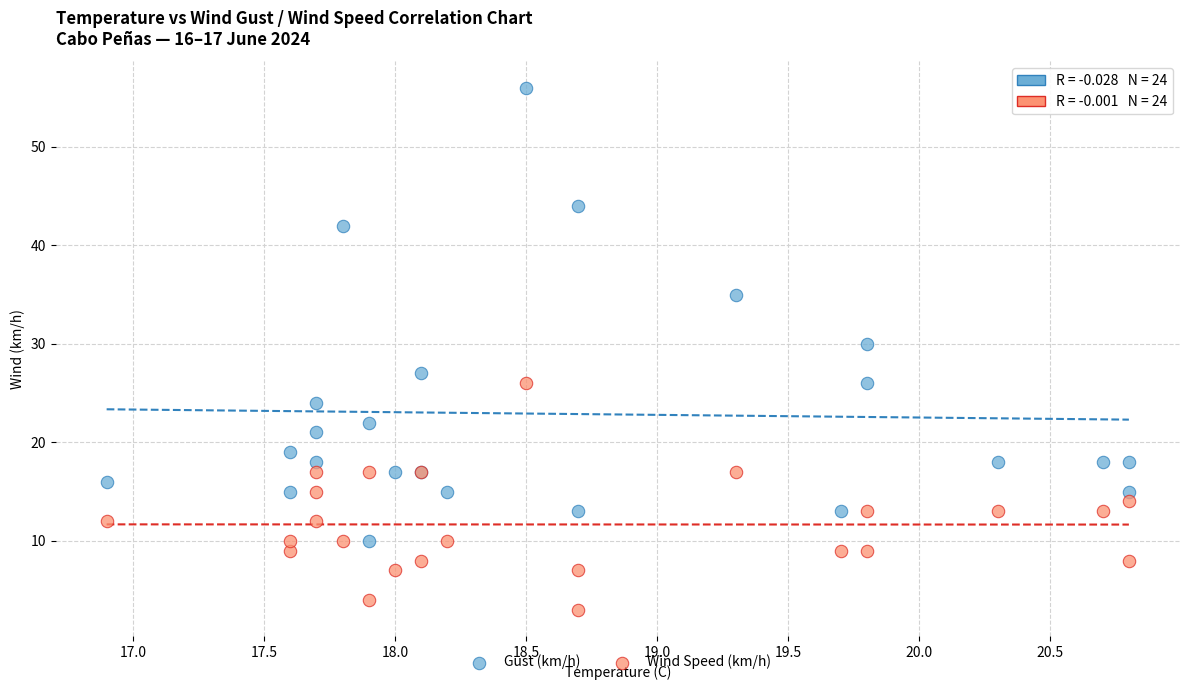

Which series reaches the minimum Y coordinate?

Wind Speed (km/h)